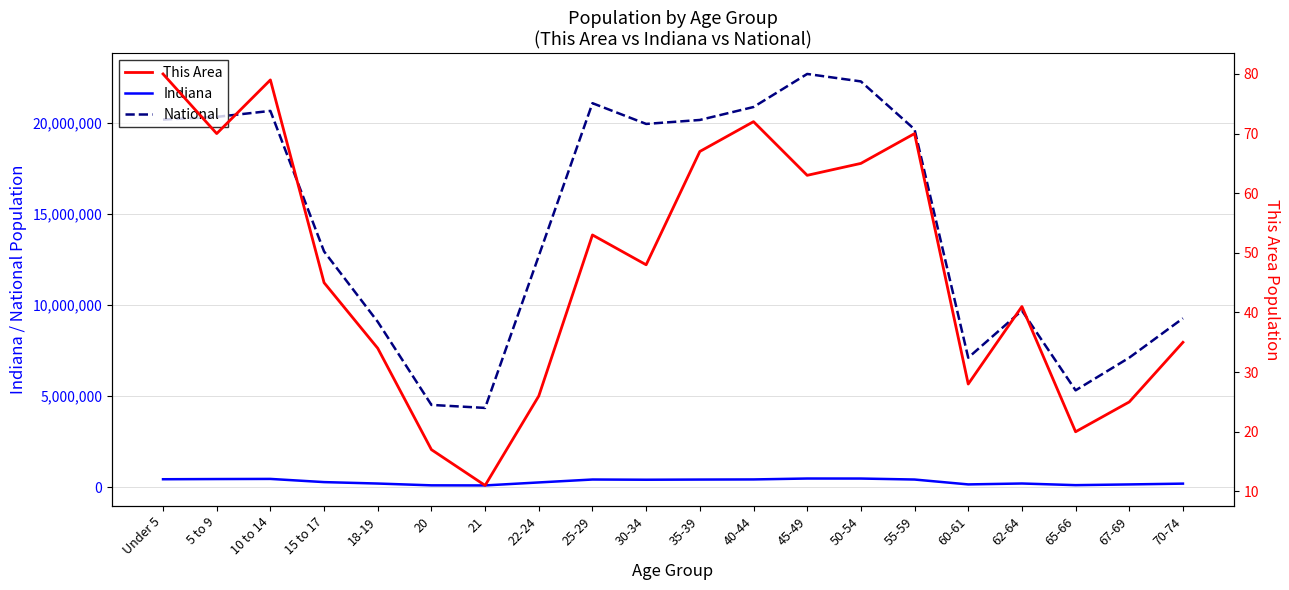

How many data points in This Area are above 48?

9